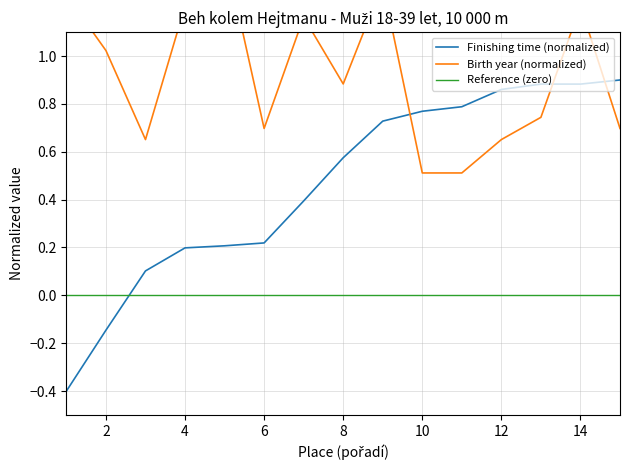

How many times do Finishing time (normalized) and Reference (zero) cross each other?

1